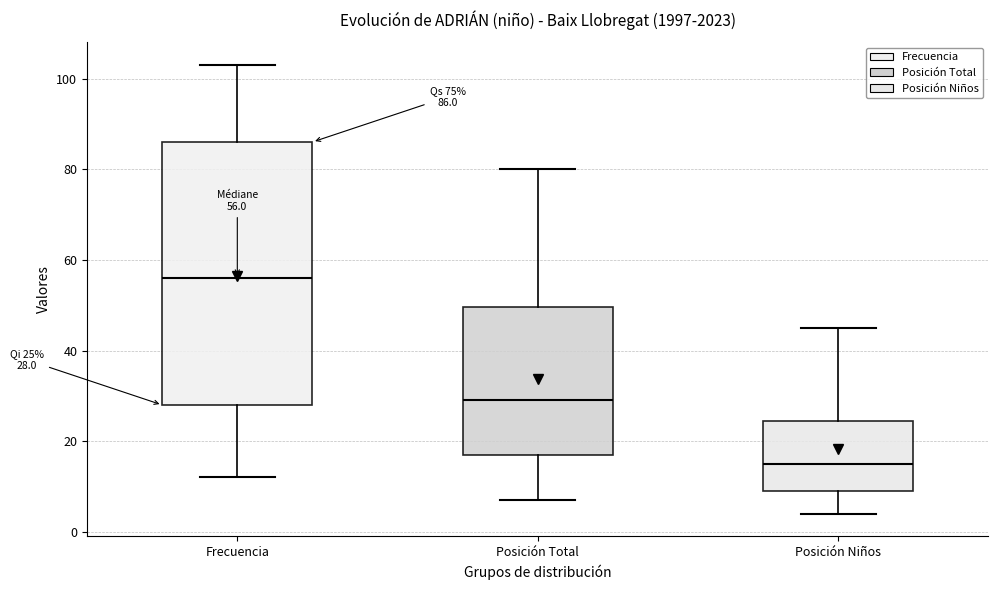

Which box has the highest median line?

Frecuencia